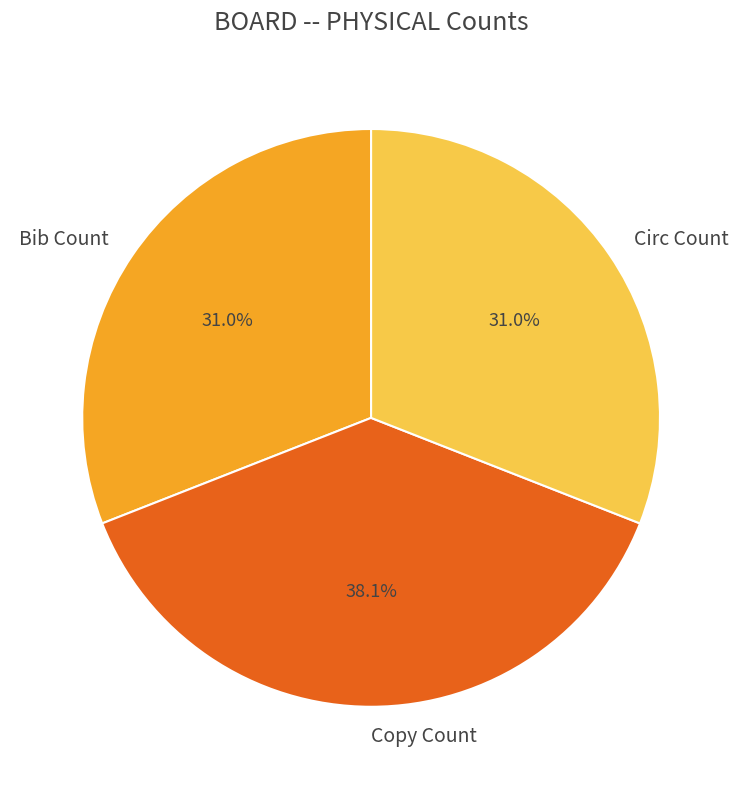

Is Copy Count the majority of the pie?

No